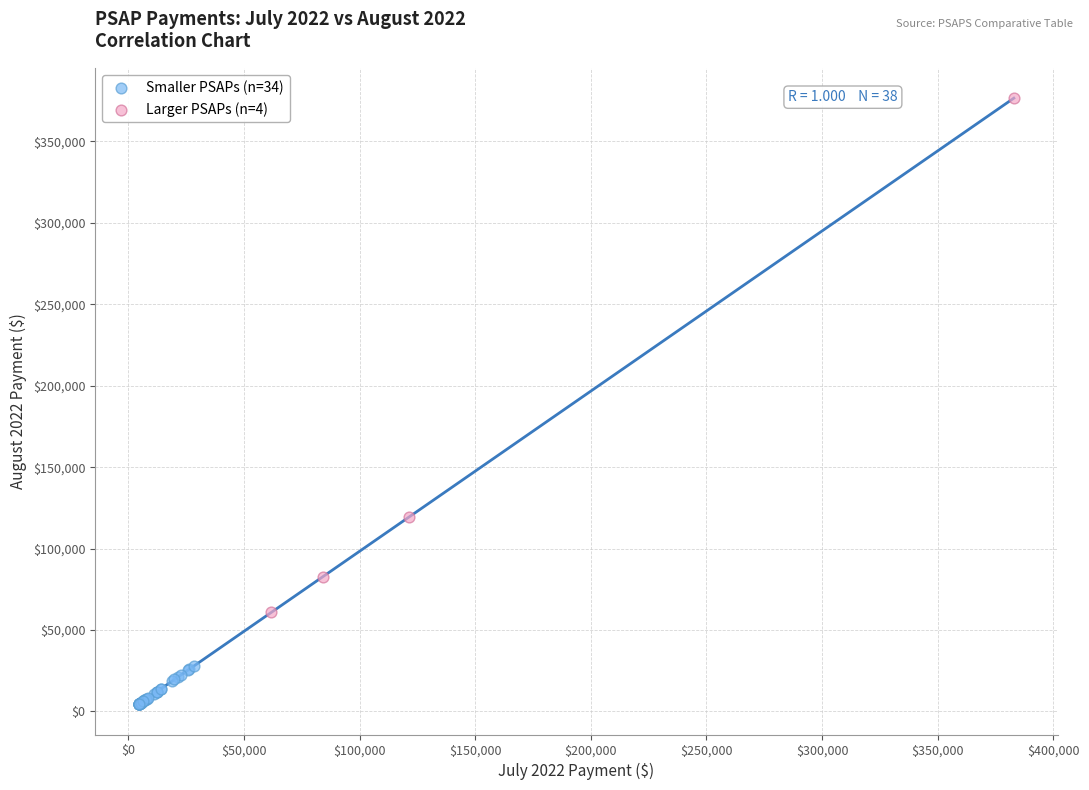

Which series has the widest spread of Y values?

Larger PSAPs (n=4)